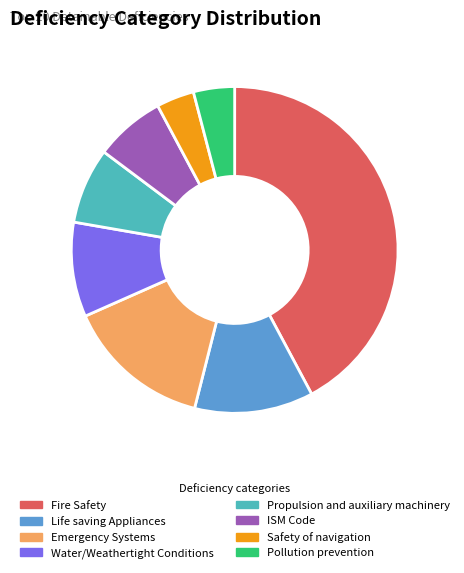

Is it true that Water/Weathertight Conditions is 9% of the pie?

True